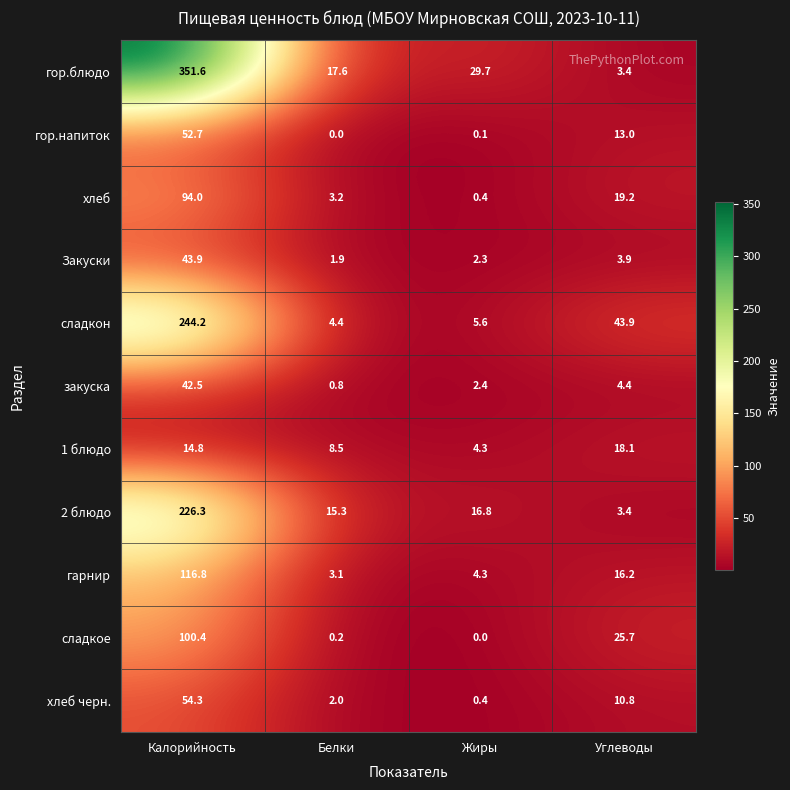

What is the spread (max minus min) of values at Белки?

17.6